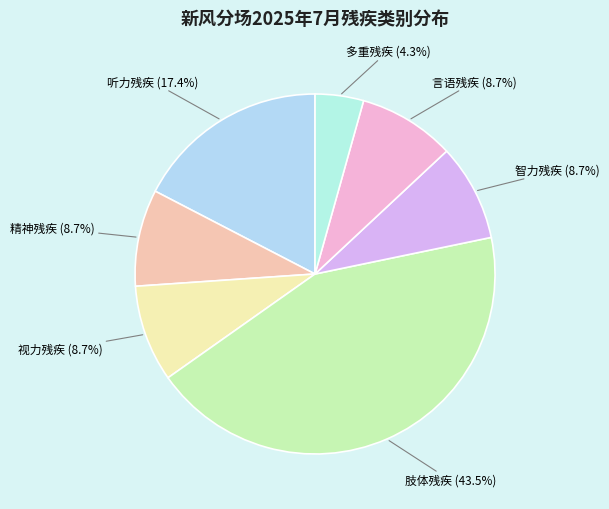

To the nearest percent, what is the difference between the largest and smallest slice percentages?

39%